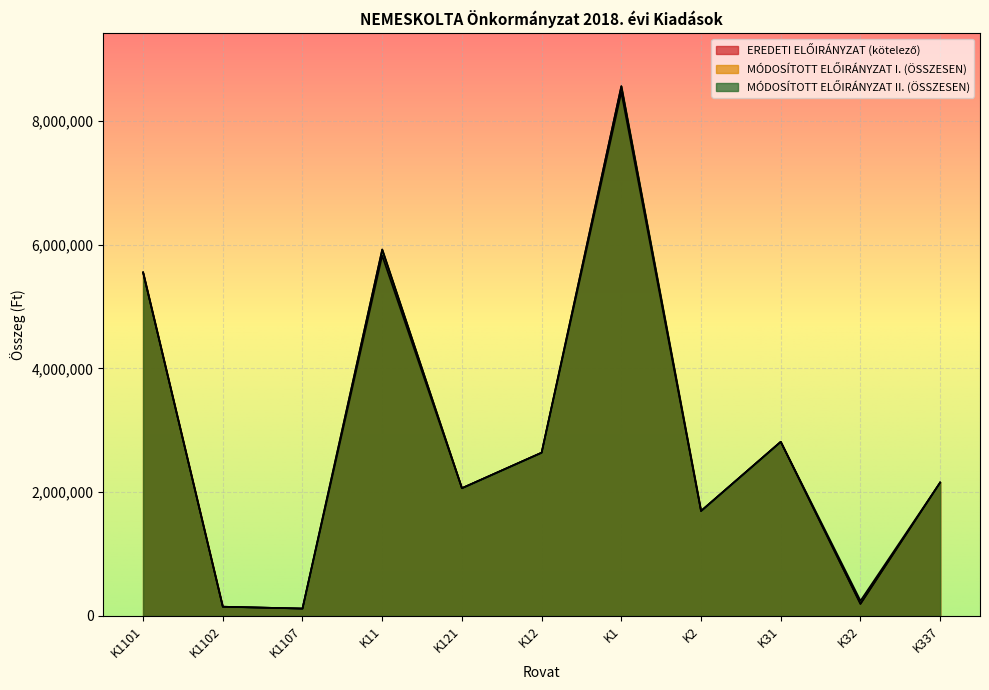

True or false: EREDETI ELŐIRÁNYZAT (kötelező) and MÓDOSÍTOTT ELŐIRÁNYZAT I. (ÖSSZESEN) cross at least once.

False